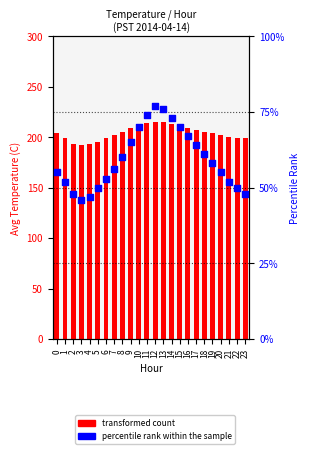

Which series reaches the maximum Y coordinate?

transformed count